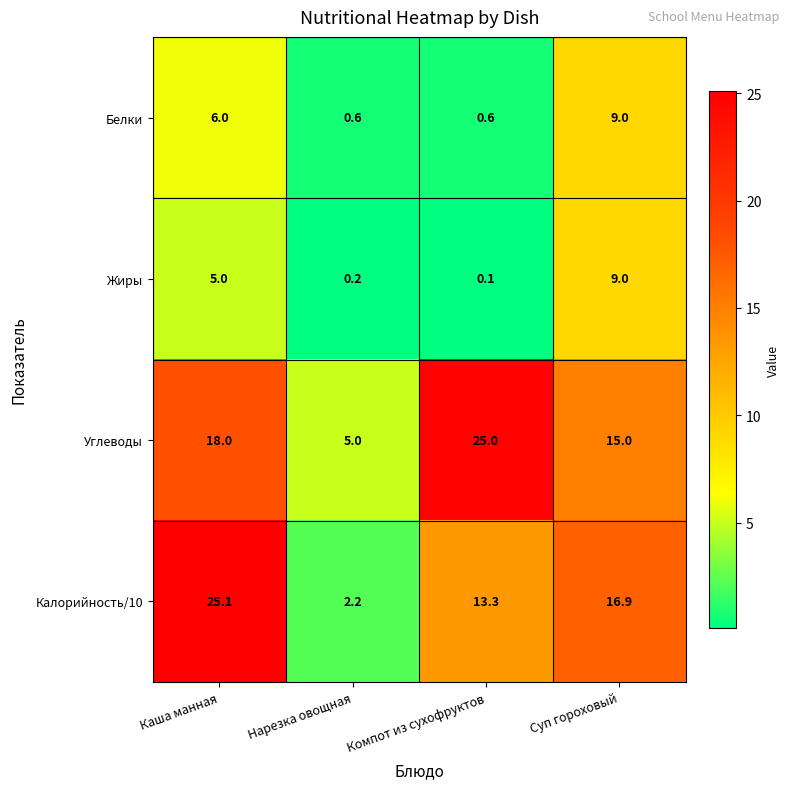

At which category is the sum across all series the highest?

Каша манная